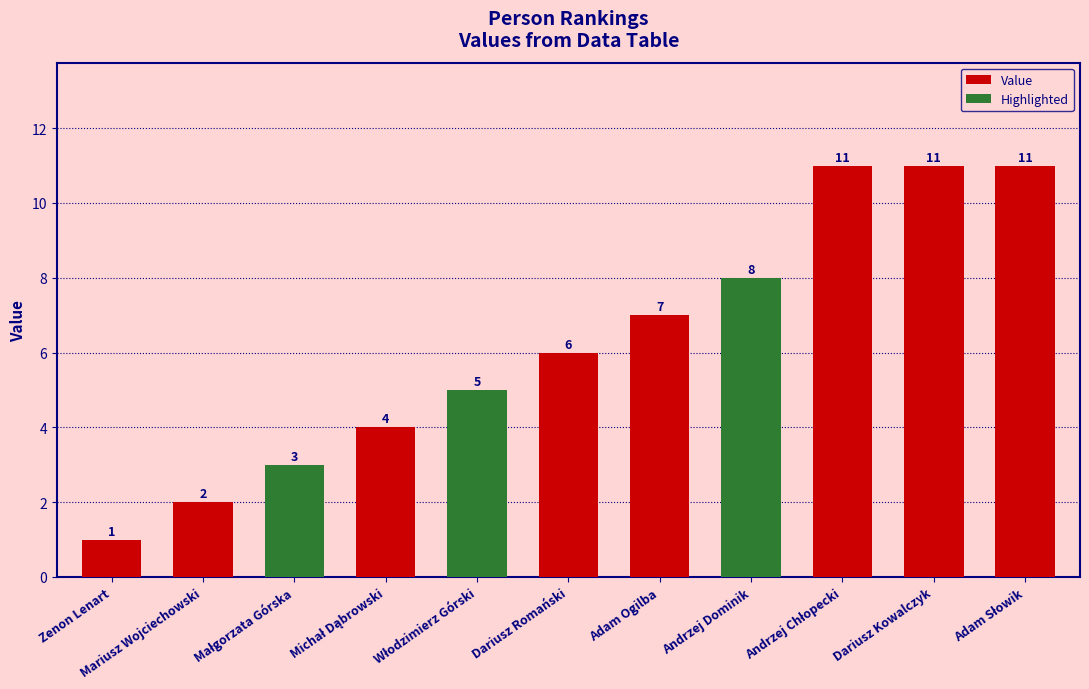

What is the greatest value displayed?

11